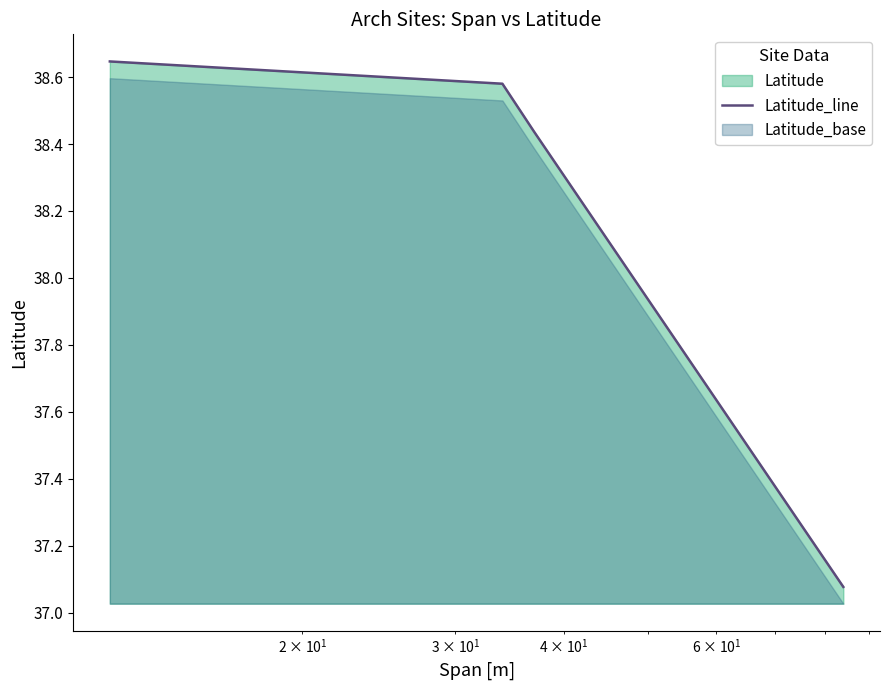

True or false: Latitude_line has more than 0 interior local peaks.

False